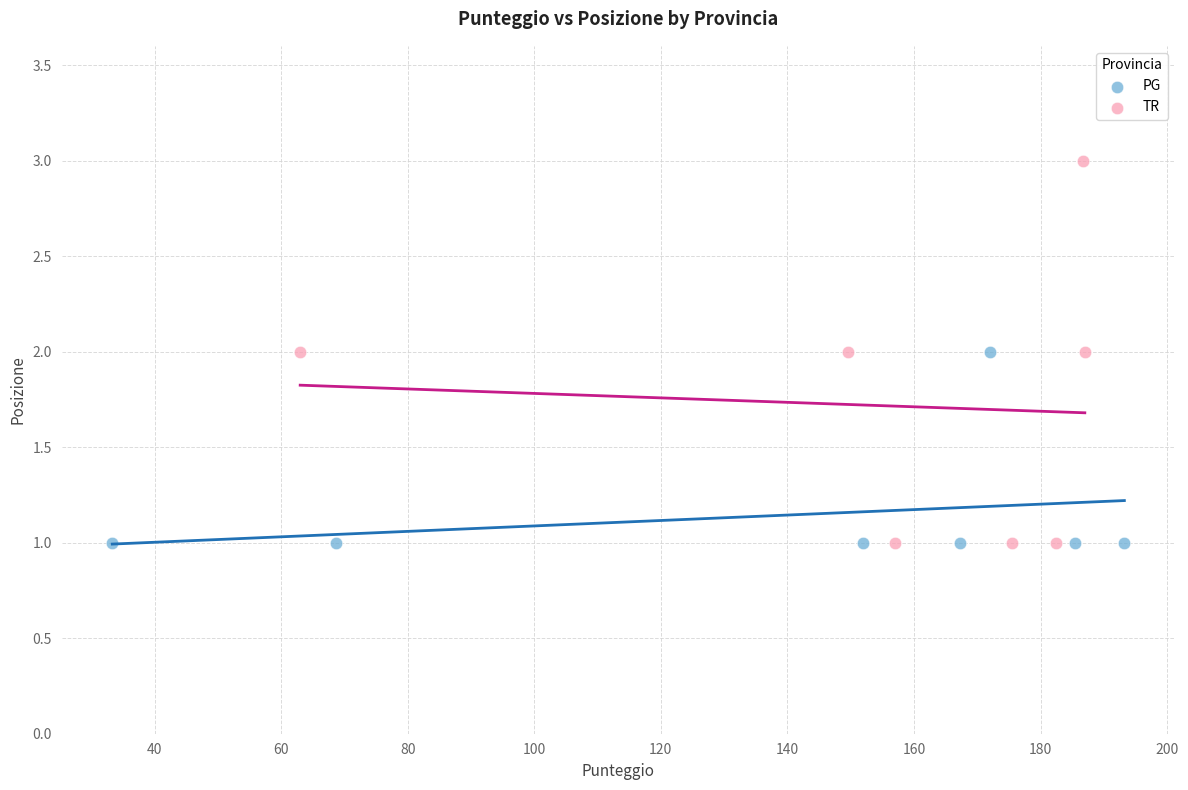

Which series contains the highest Y value?

TR